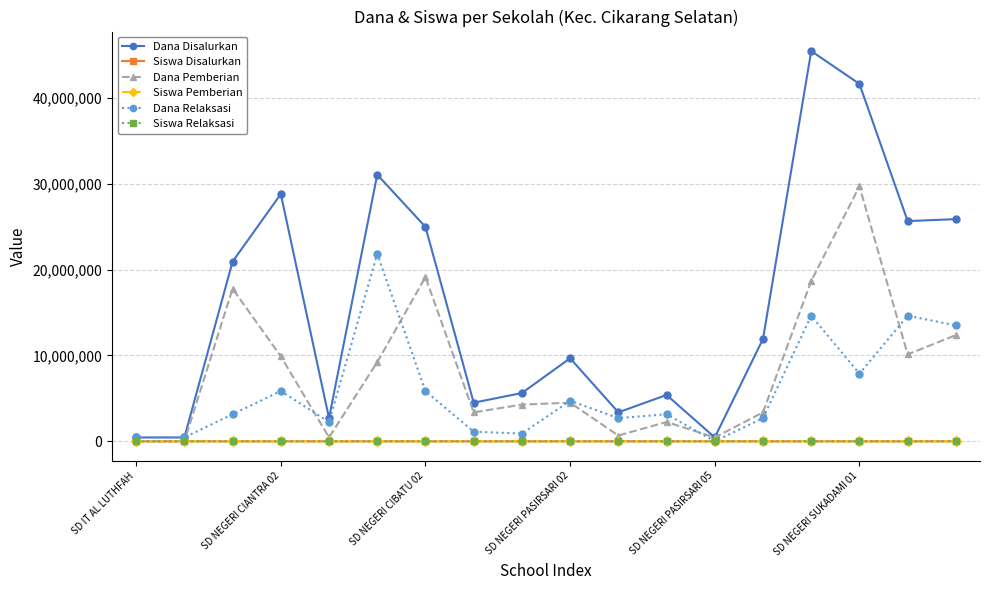

How many lines are shown in the chart?

6